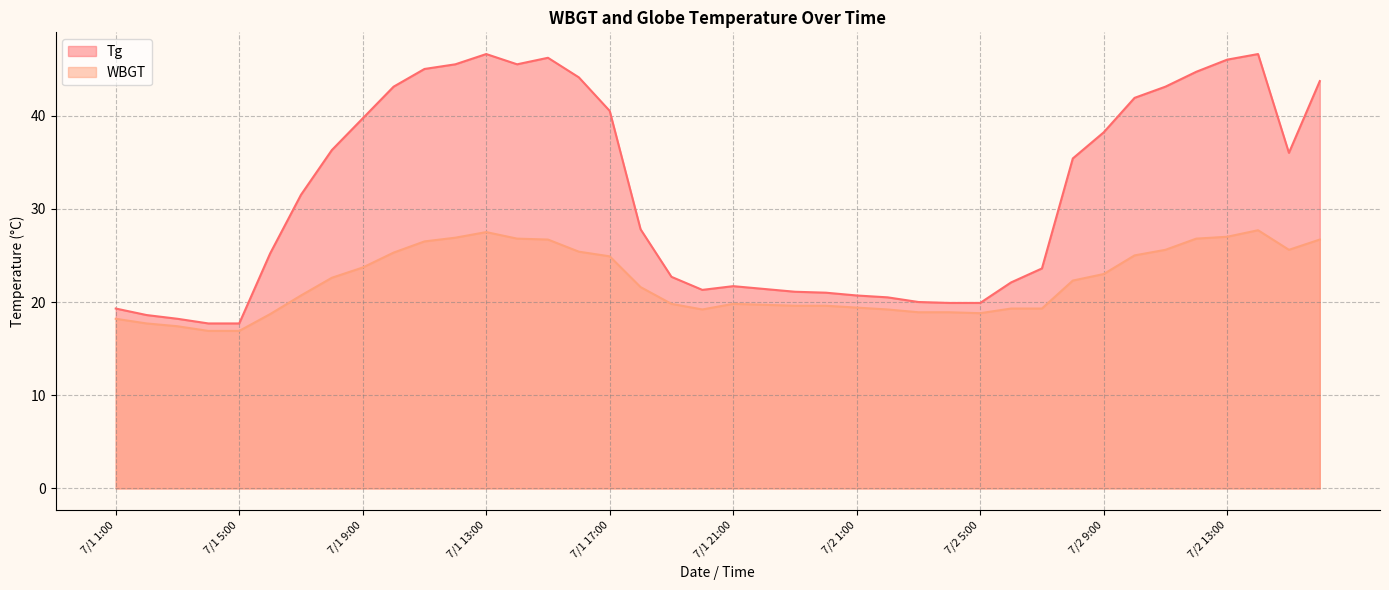

True or false: Tg and WBGT cross at least once.

False